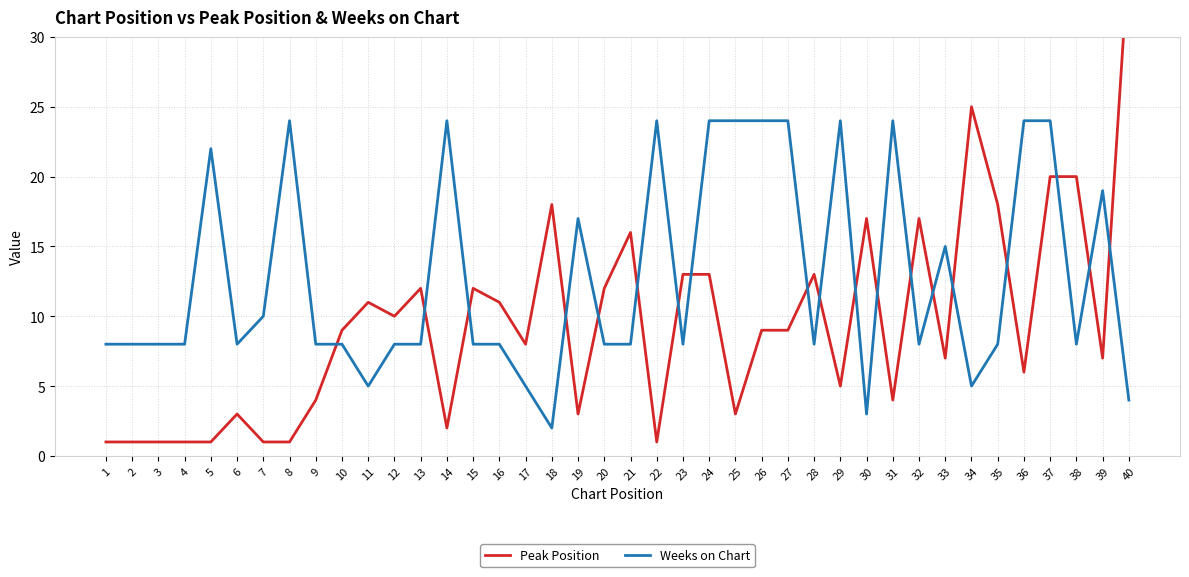

Reading right to left, transcribe all the data shown in this chart.

Peak Position: 36	7	20	20	6	18	25	7	17	4	17	5	13	9	9	3	13	13	1	16	12	3	18	8	11	12	2	12	10	11	9	4	1	1	3	1	1	1	1	1
Weeks on Chart: 4	19	8	24	24	8	5	15	8	24	3	24	8	24	24	24	24	8	24	8	8	17	2	5	8	8	24	8	8	5	8	8	24	10	8	22	8	8	8	8